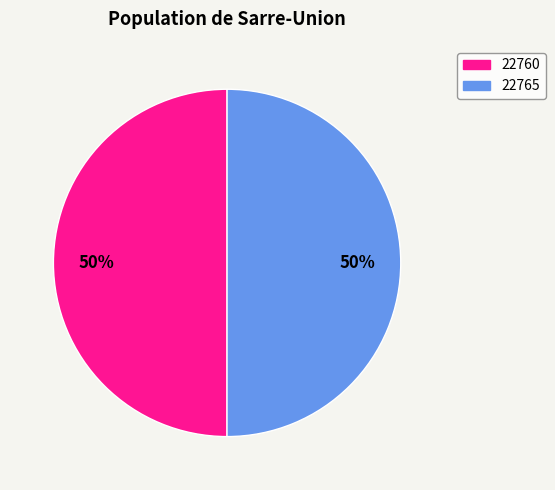

To the nearest percent, what portion does 22760 represent?

50%